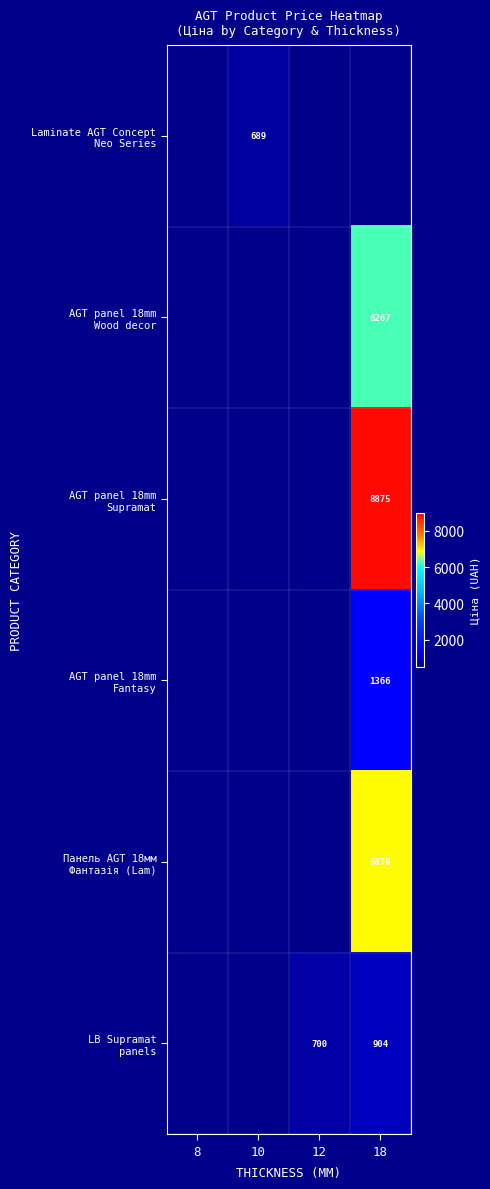

What is the average value of the AGT panel 18mm Fantasy series?

341.6